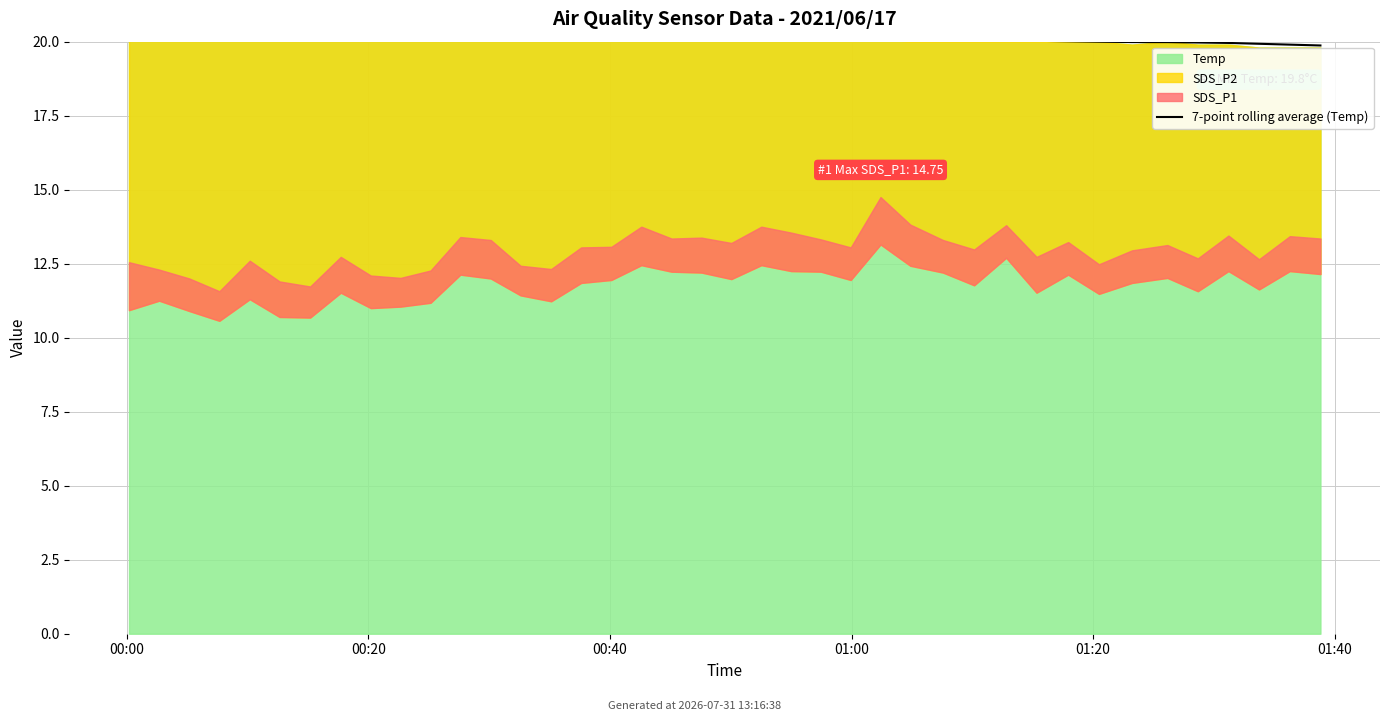

How many data points does each series have?

40